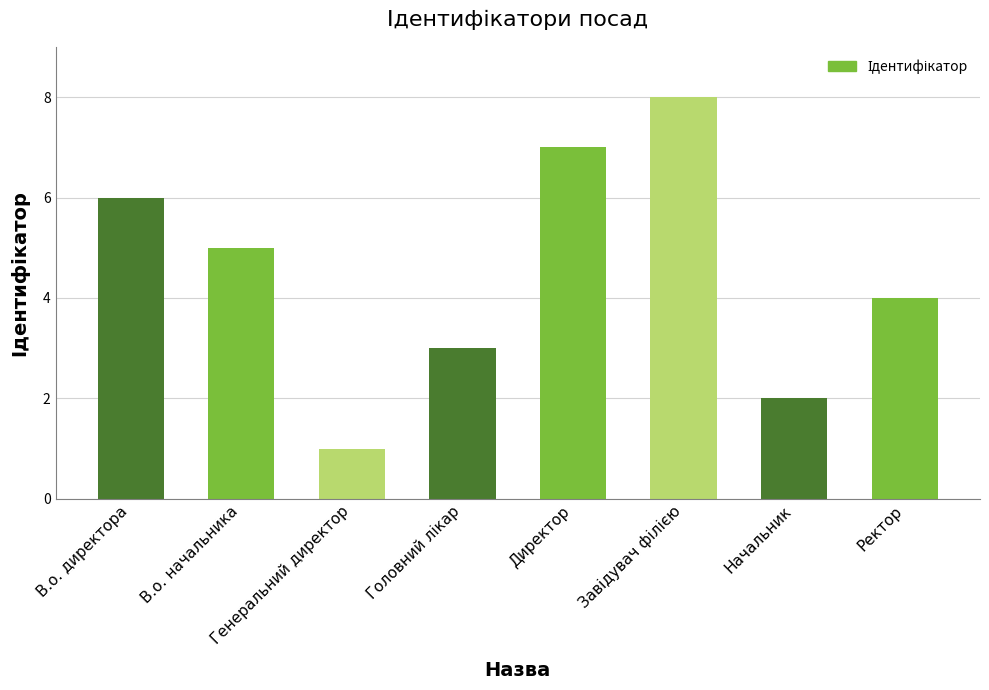

What is the minimum value shown in the chart?

1